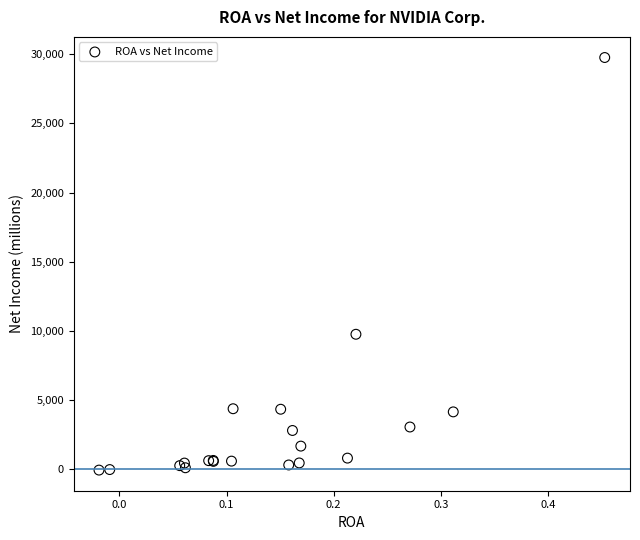

What Y value in the scatter plot is closest to 14846?

9752